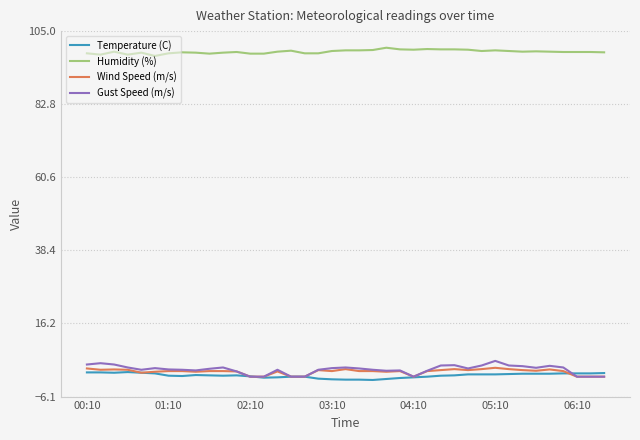

Which series has the largest range (max minus min)?

Gust Speed (m/s)